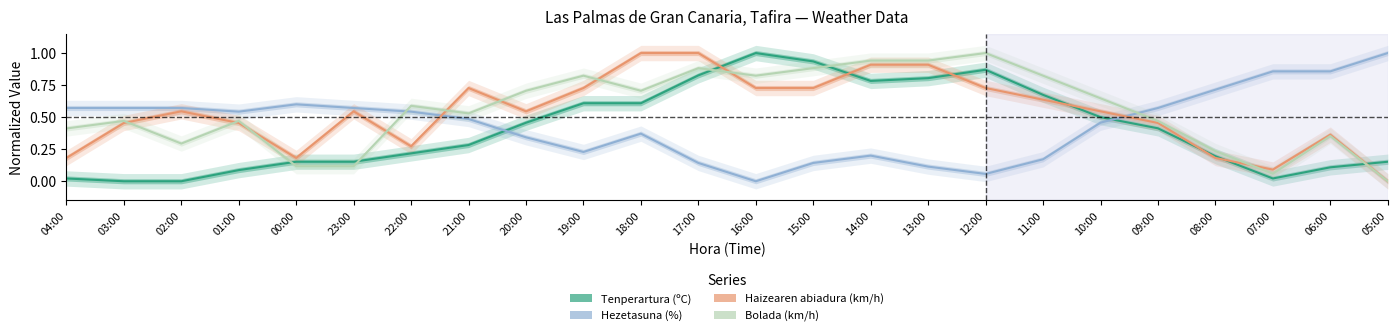

What is the sum of all Haizearen abiadura (km/h) values?

12.9